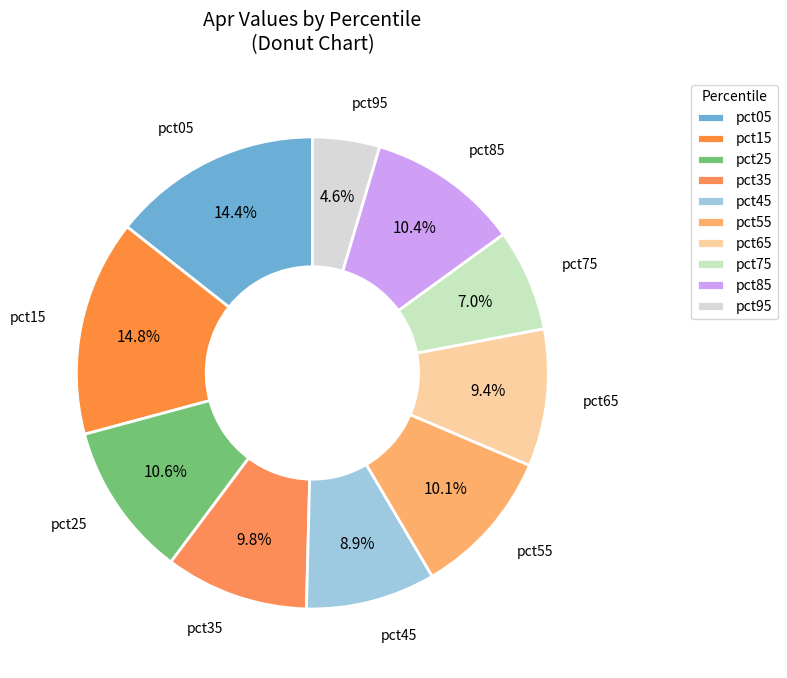

To the nearest percent, what is the average slice percentage?

10%